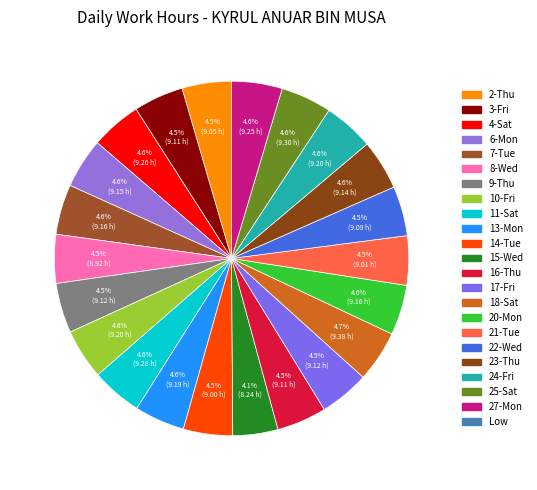

How many segments does this pie chart have?

22